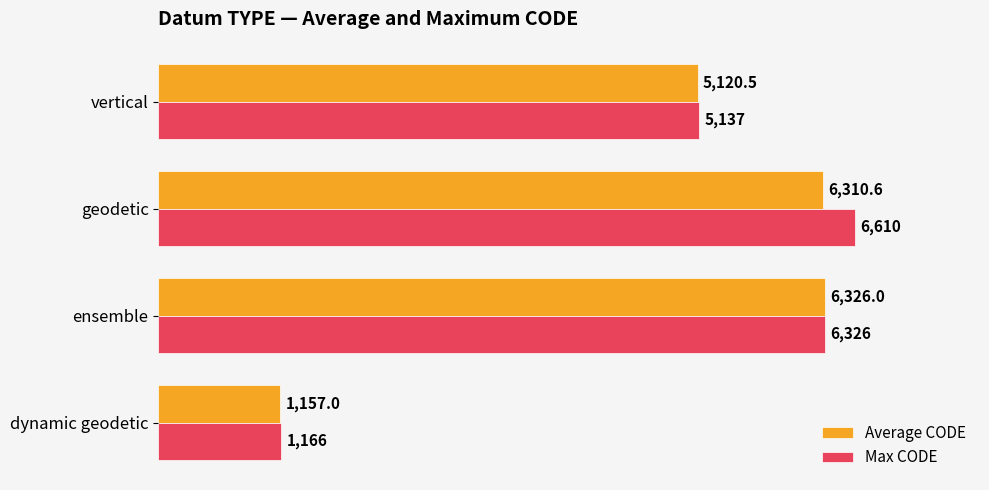

Between dynamic geodetic and vertical, which series saw the biggest shift?

Max CODE